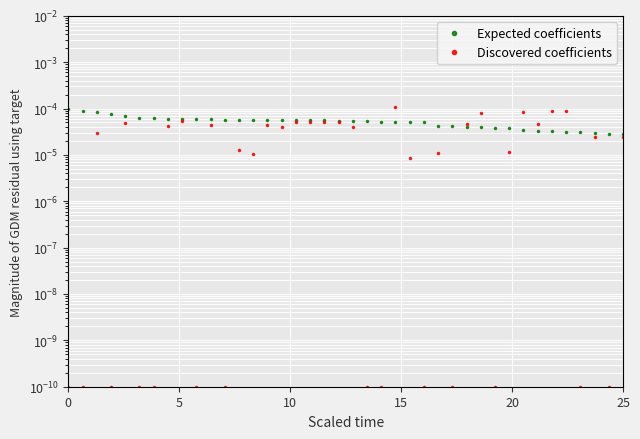

Which series has the largest total across all categories?

Expected coefficients